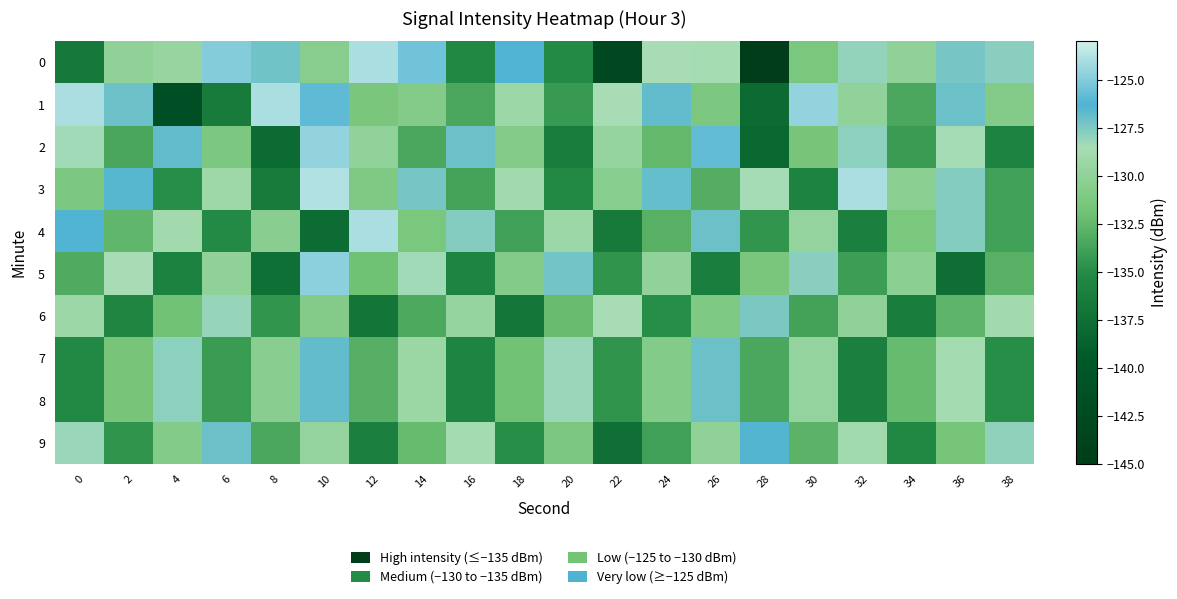

Count the number of categories in the chart.

20